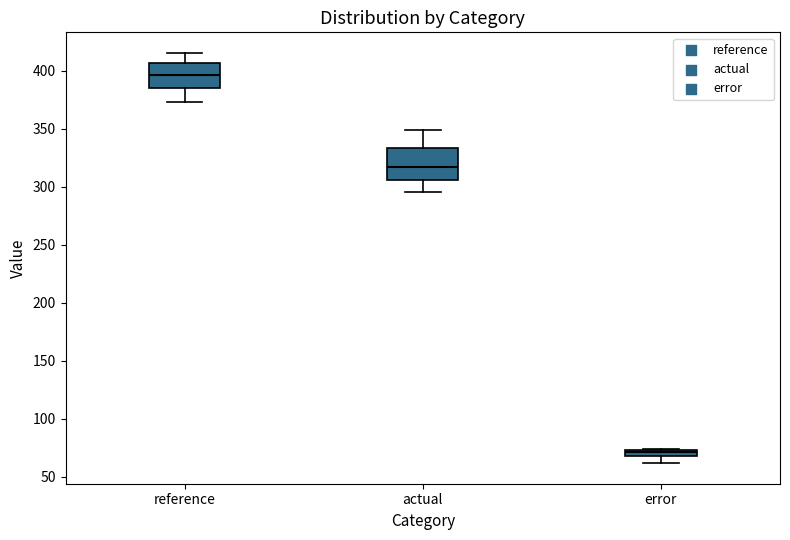

Where does the lower whisker of the box for actual end on the y-axis? The values are not printed on the chart, so give them approximately, as read against the axis.

295